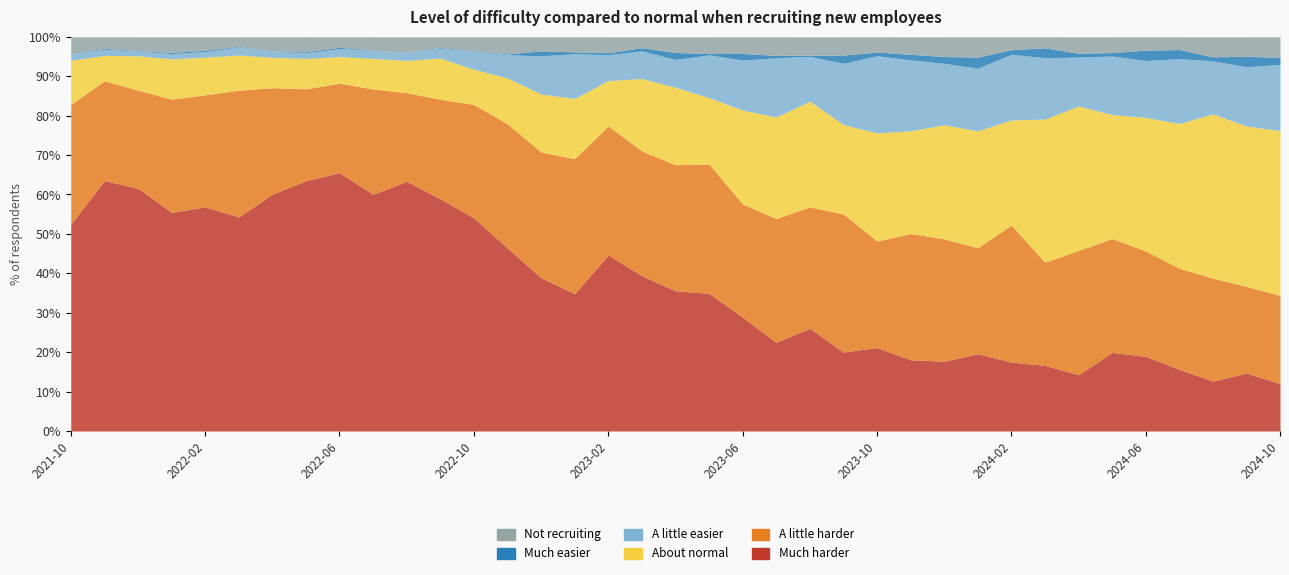

What is the average value of the Much harder series?

36.8